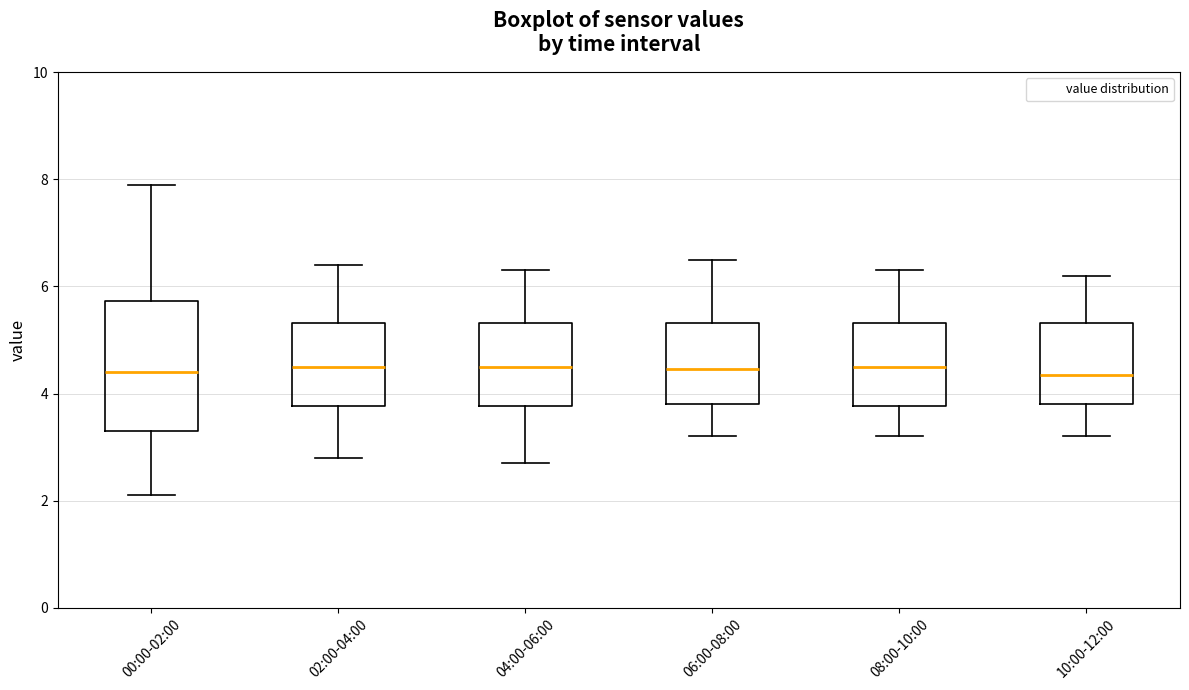

Reading left to right, read every box against the y-axis: the position of its median line, the range the box covers, and the ends of its whiskers. The values are not printed on the chart, so give them approximately, as read against the axis.

00:00-02:00: median 4.4, box 3.4 to 5.8, whiskers 2.2 to 8.0
02:00-04:00: median 4.6, box 3.8 to 5.4, whiskers 2.8 to 6.4
04:00-06:00: median 4.6, box 3.8 to 5.4, whiskers 2.8 to 6.4
06:00-08:00: median 4.4, box 3.8 to 5.4, whiskers 3.2 to 6.6
08:00-10:00: median 4.6, box 3.8 to 5.4, whiskers 3.2 to 6.4
10:00-12:00: median 4.4, box 3.8 to 5.4, whiskers 3.2 to 6.2